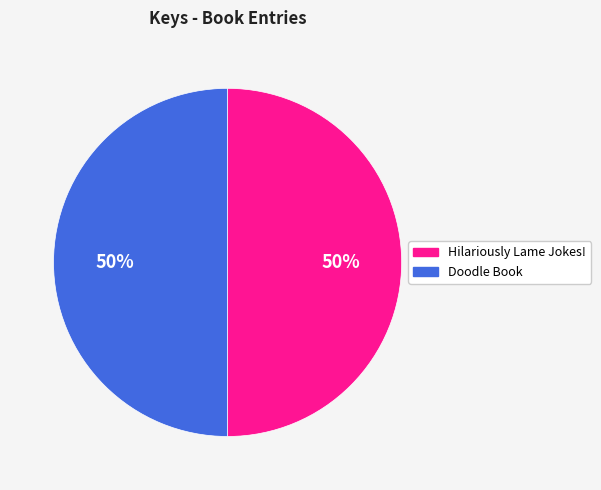

To the nearest percent, what portion does Hilariously Lame Jokes! represent?

50%